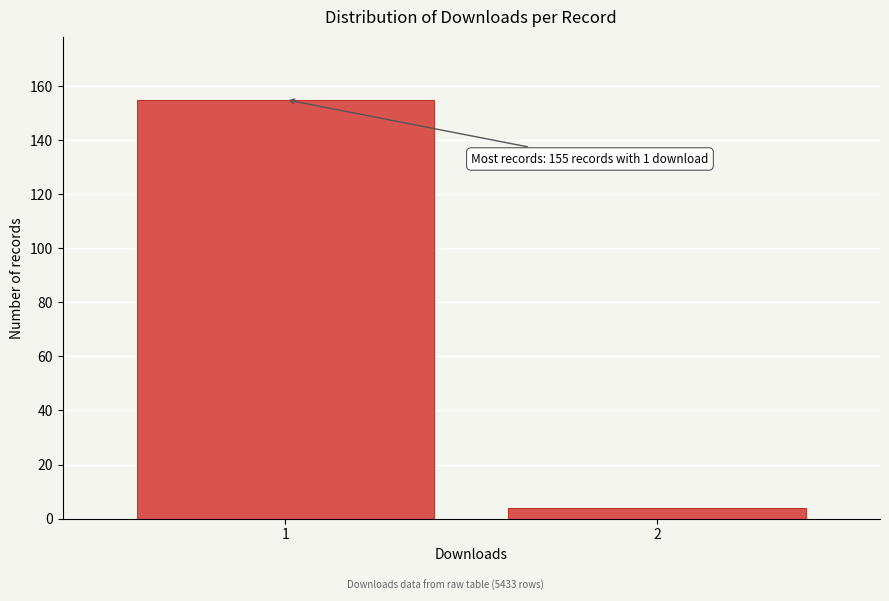

Reading right to left, list all the values displayed in this chart.

4	155